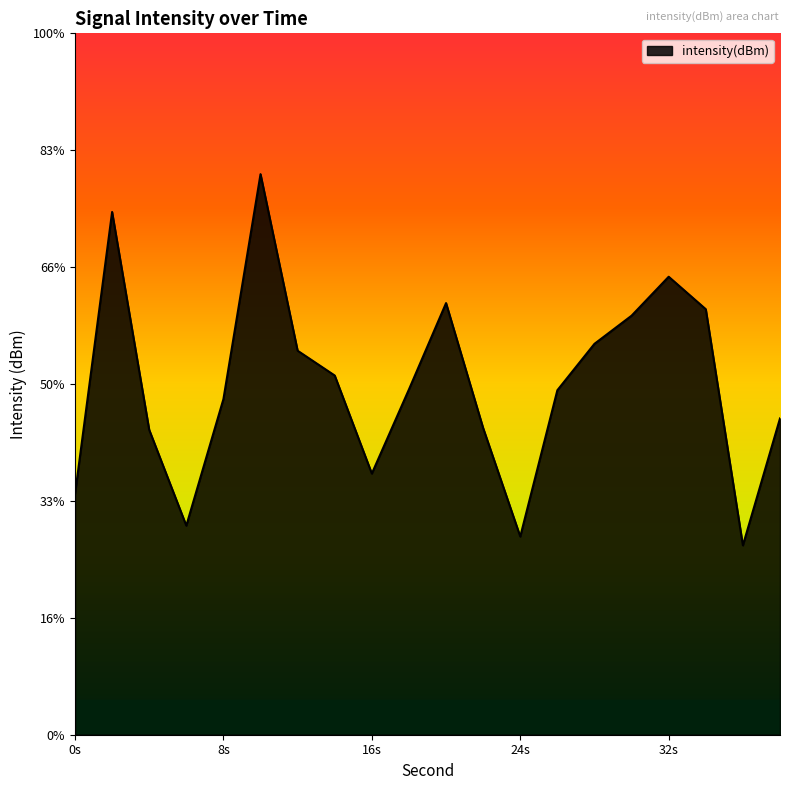

Where does the data first go above -124?

2